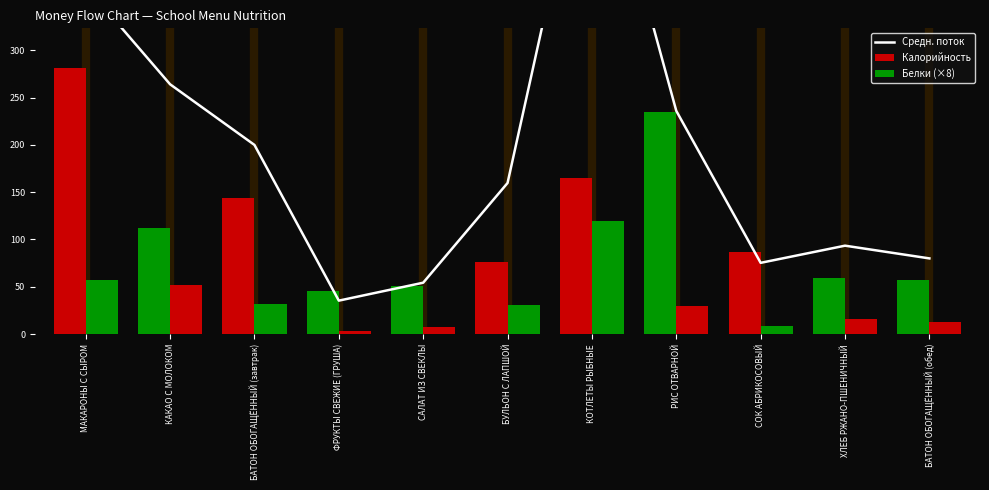

At which label is Средн. поток closest to 298?

КАКАО С МОЛОКОМ